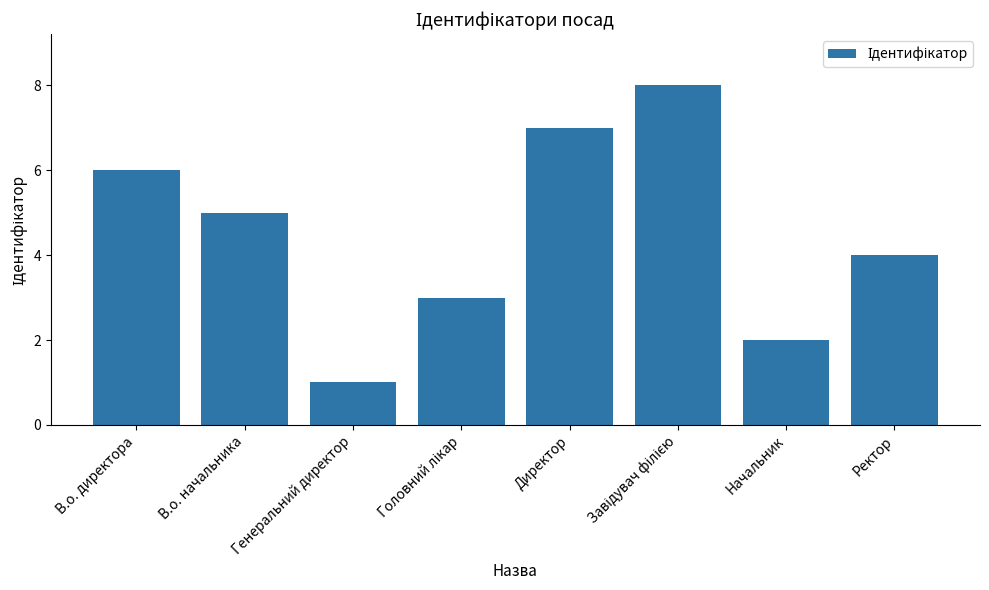

What is the label of the 5th bar from the left?

Директор